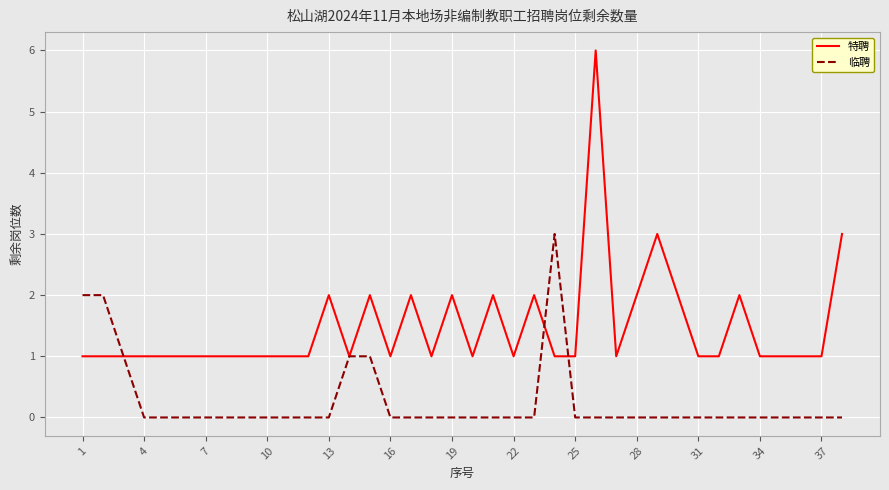

True or false: 临聘 and 特聘 cross at least once.

True